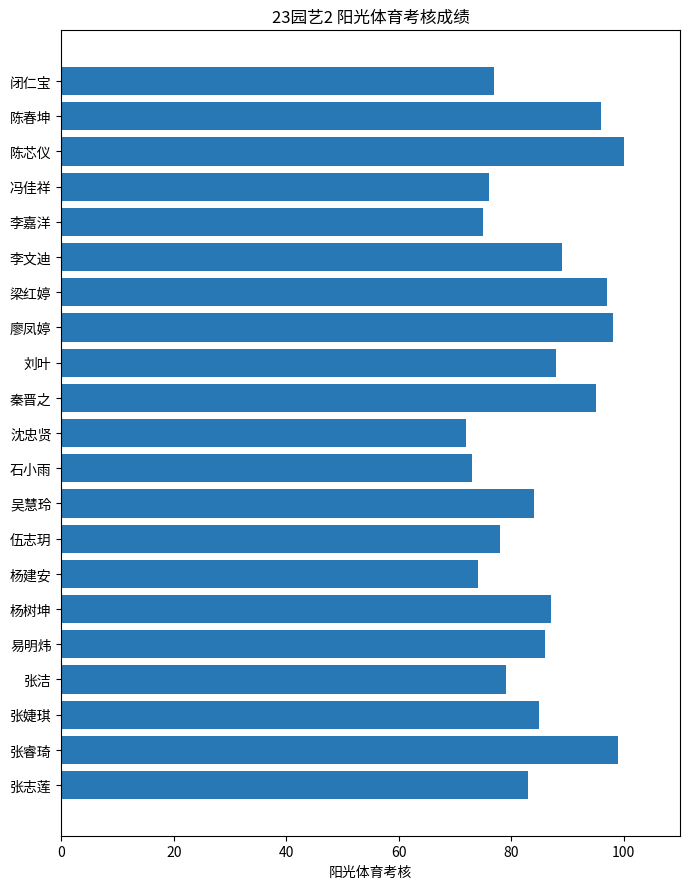

Is it true that the value at 廖凤婷 is 98?

True